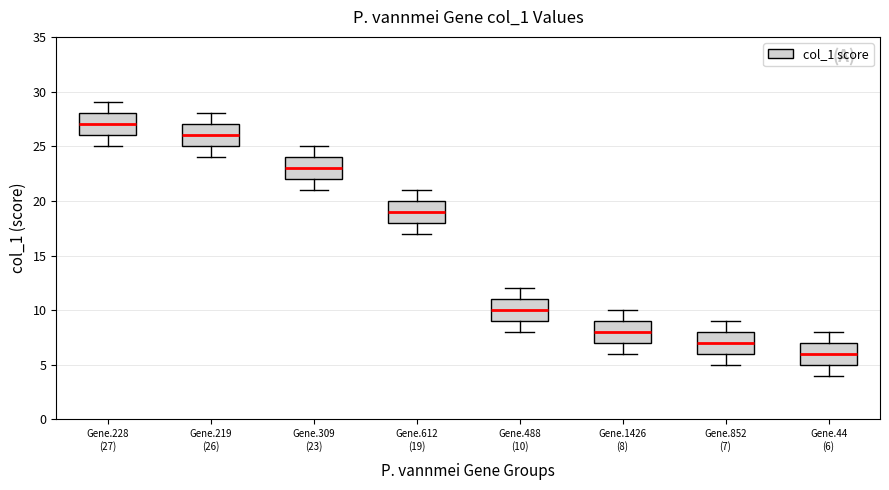

Reading left to right, transcribe this box plot: for each box, give where its median line is, the range the box spans, and where its two whiskers end, as read against the y-axis. The values are not printed on the chart, so give them approximately, as read against the axis.

Gene.228 (27): median 27, box 26 to 28, whiskers 25 to 29
Gene.219 (26): median 26, box 25 to 27, whiskers 24 to 28
Gene.309 (23): median 23, box 22 to 24, whiskers 21 to 25
Gene.612 (19): median 19, box 18 to 20, whiskers 17 to 21
Gene.488 (10): median 10, box 9 to 11, whiskers 8 to 12
Gene.1426 (8): median 8, box 7 to 9, whiskers 6 to 10
Gene.852 (7): median 7, box 6 to 8, whiskers 5 to 9
Gene.44 (6): median 6, box 5 to 7, whiskers 4 to 8